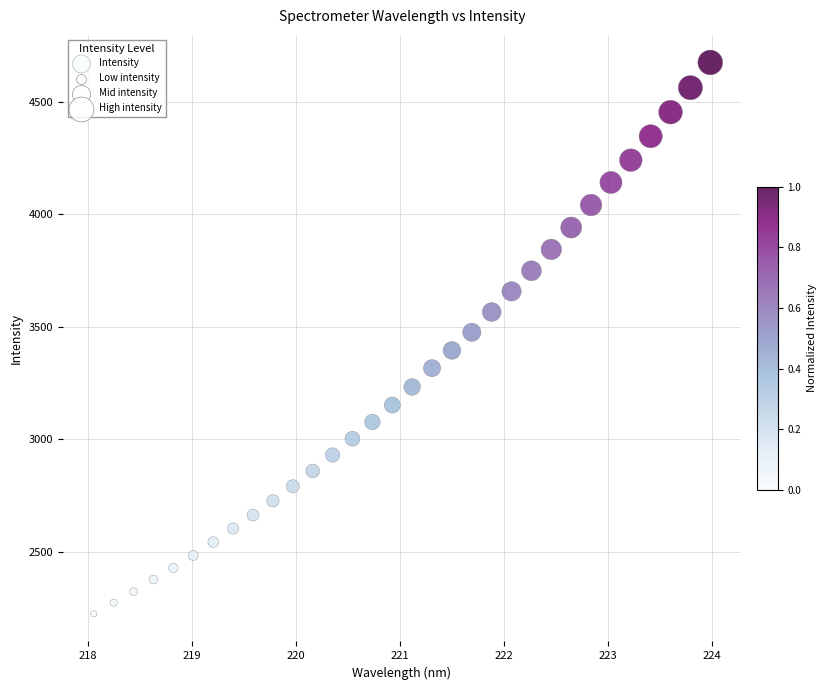

What is the range of Y values (max minus min)?

2449.4